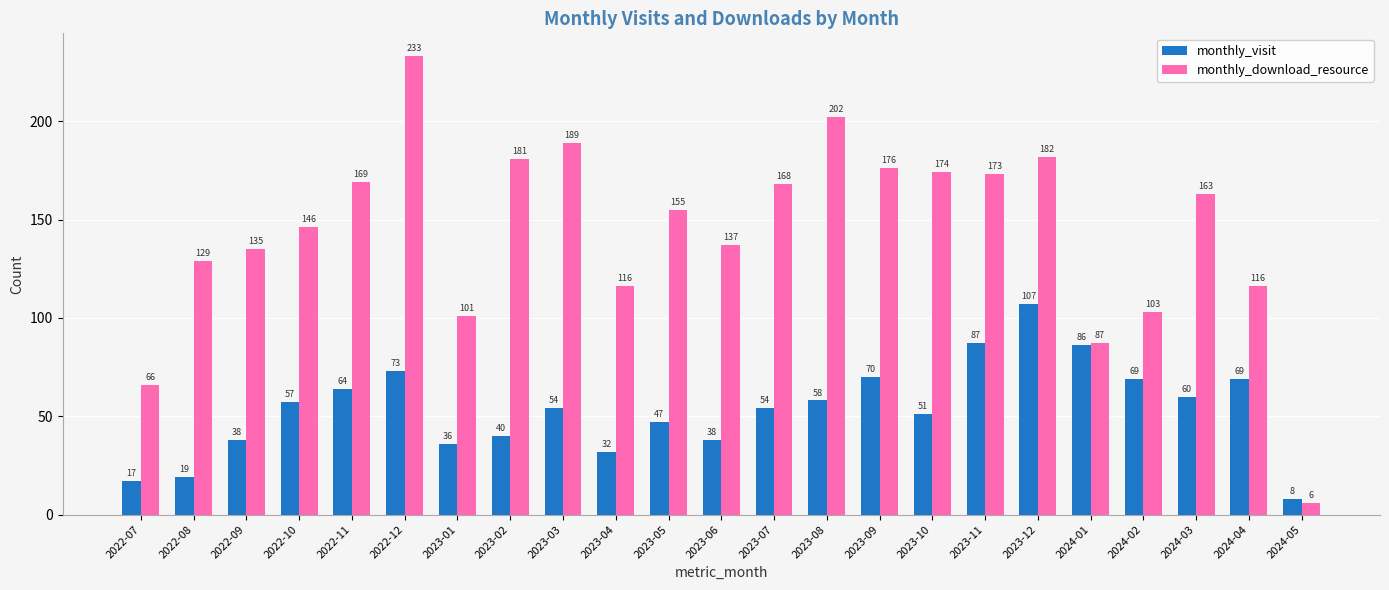

At which label does monthly_download_resource reach its peak?

2022-12